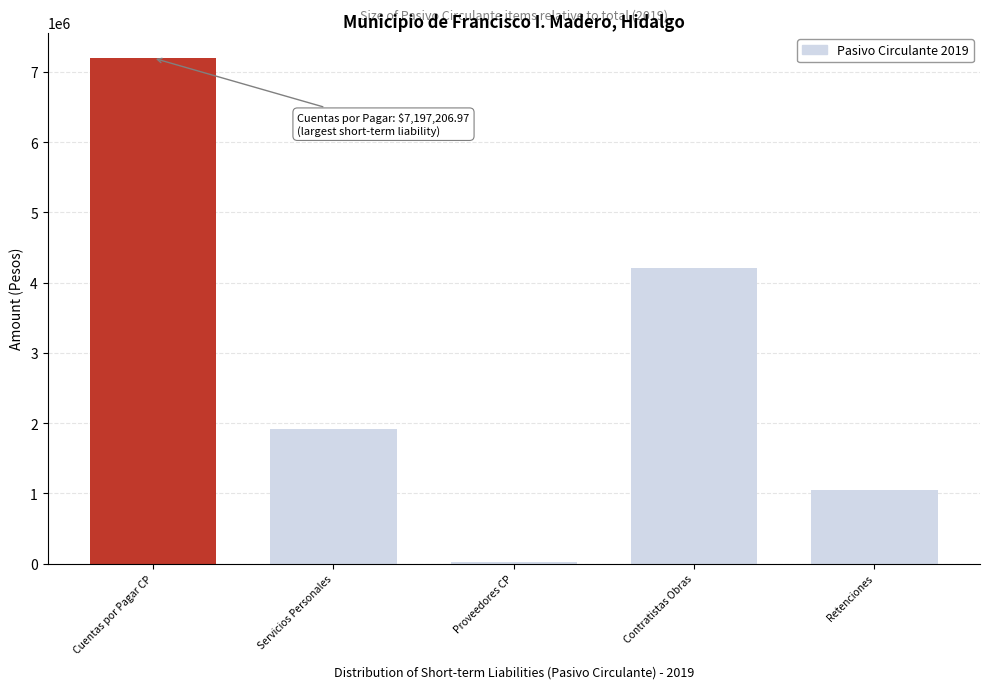

Reading right to left, transcribe all the data shown in this chart.

Retenciones=1052582.7	Contratistas Obras=4212411.2	Proveedores CP=17583.1	Servicios Personales=1914630.0	Cuentas por Pagar CP=7197207.0